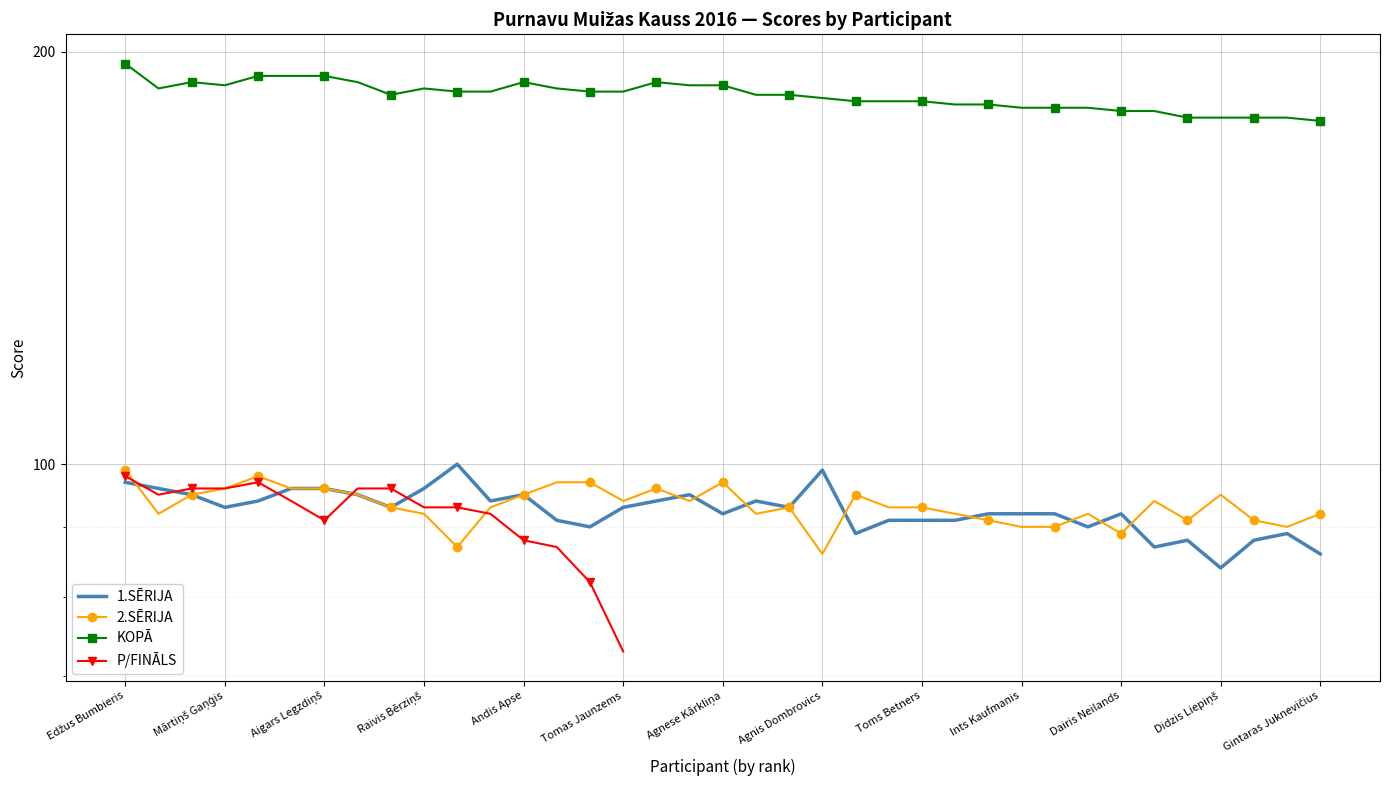

What is the sum of all 1.SĒRIJA values?

3423.0